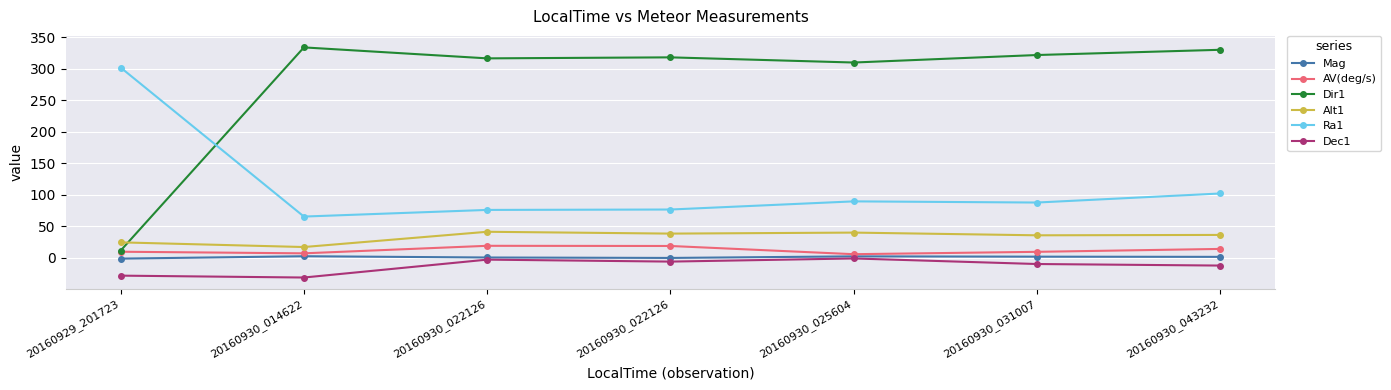

Is this an area chart (filled region under the line)?

No